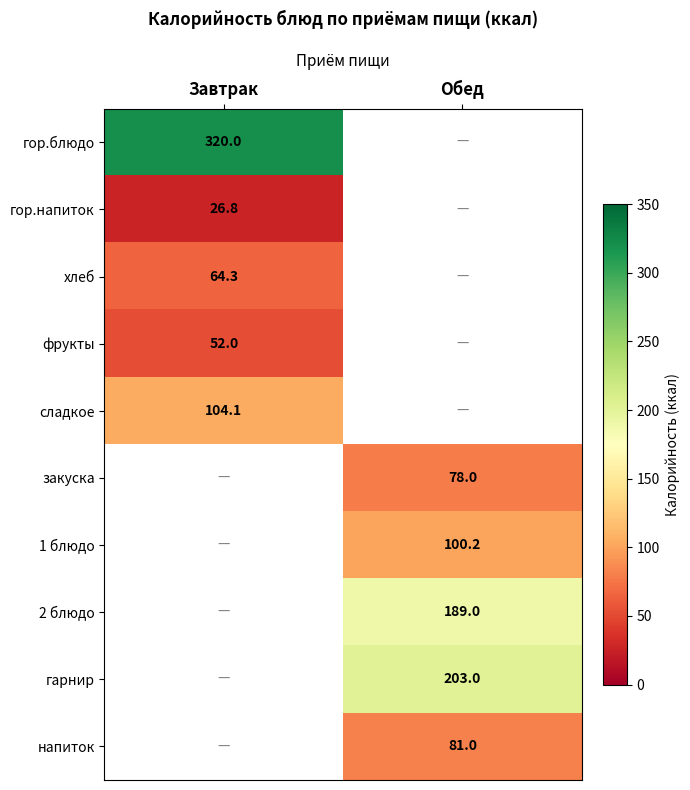

True or false: 2 блюдо has a value of 323.0 at Обед.

False